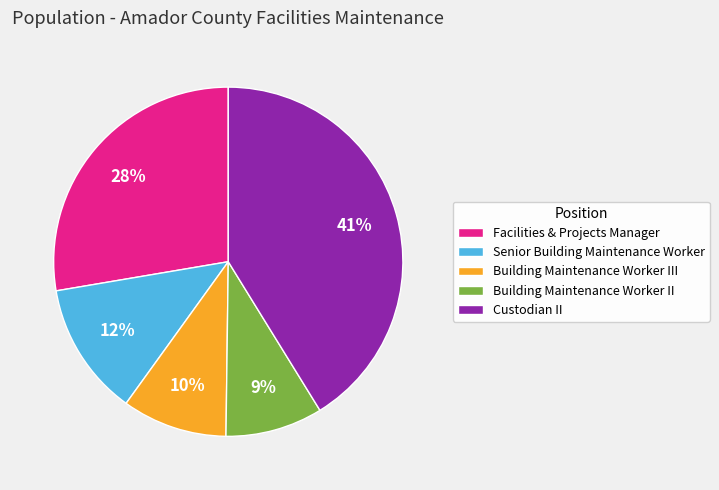

True or false: Building Maintenance Worker II accounts for 23% of the total.

False